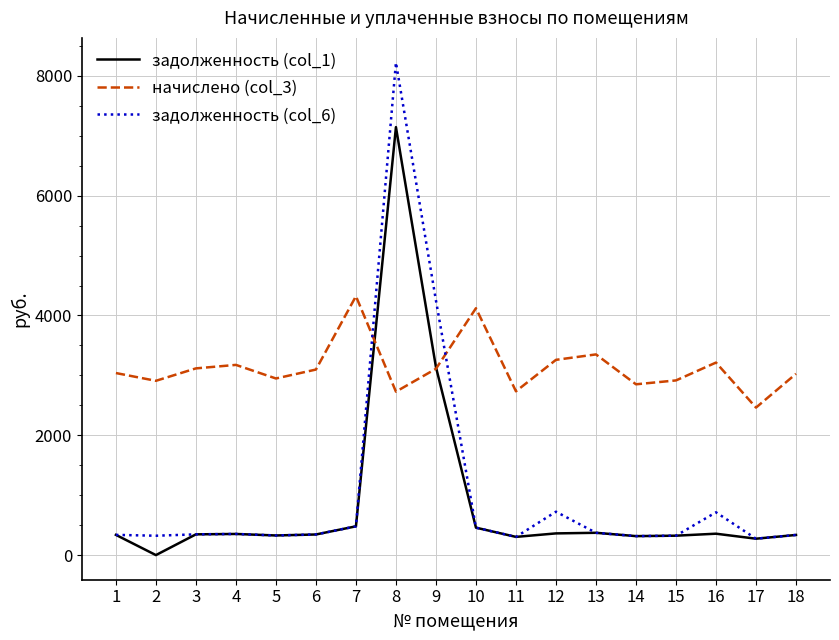

What are all the series names shown in the legend?

задолженность (col_1), начислено (col_3), задолженность (col_6)